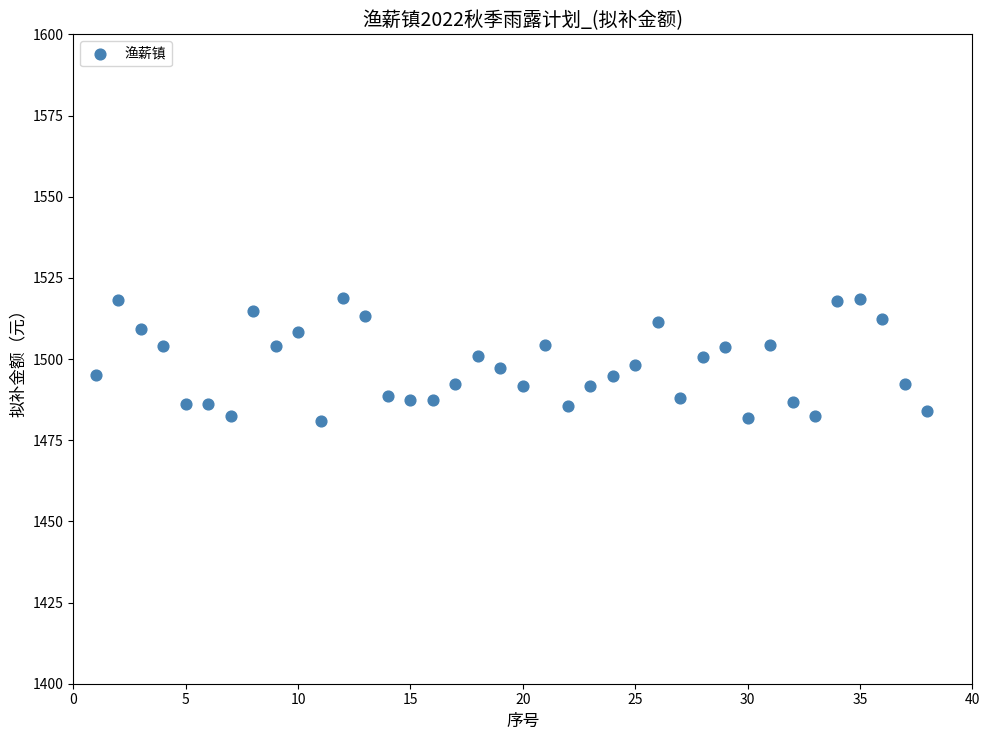

What is the range of X values (max minus min)?

37.0